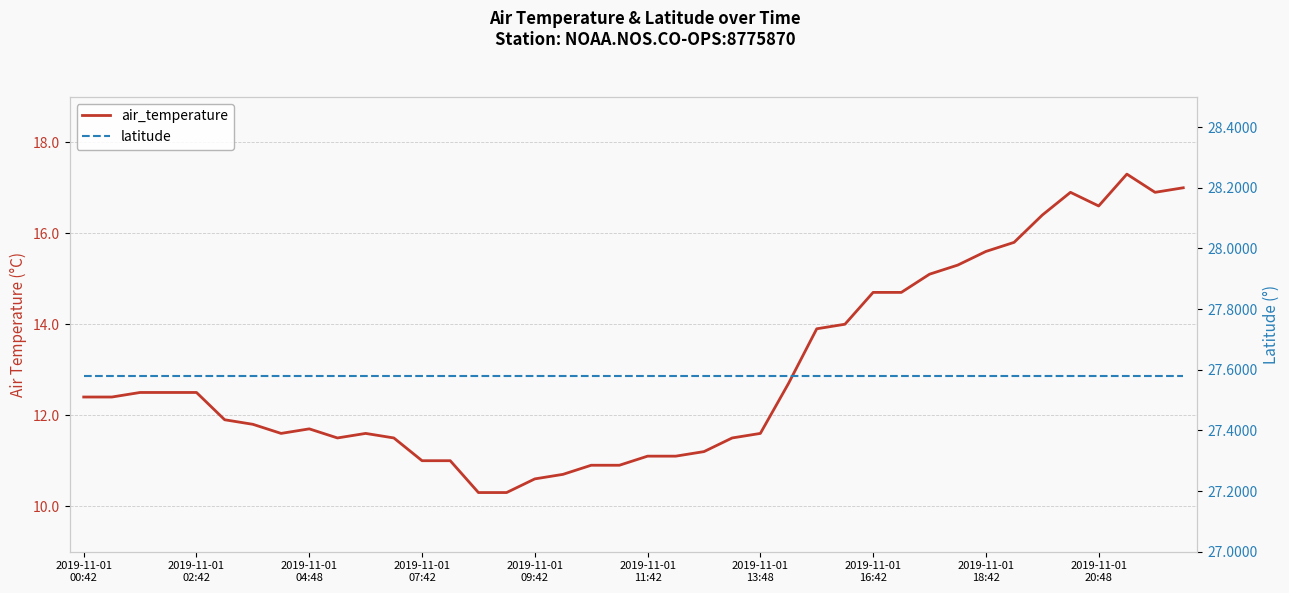

True or false: air_temperature and latitude intersect in this chart.

False